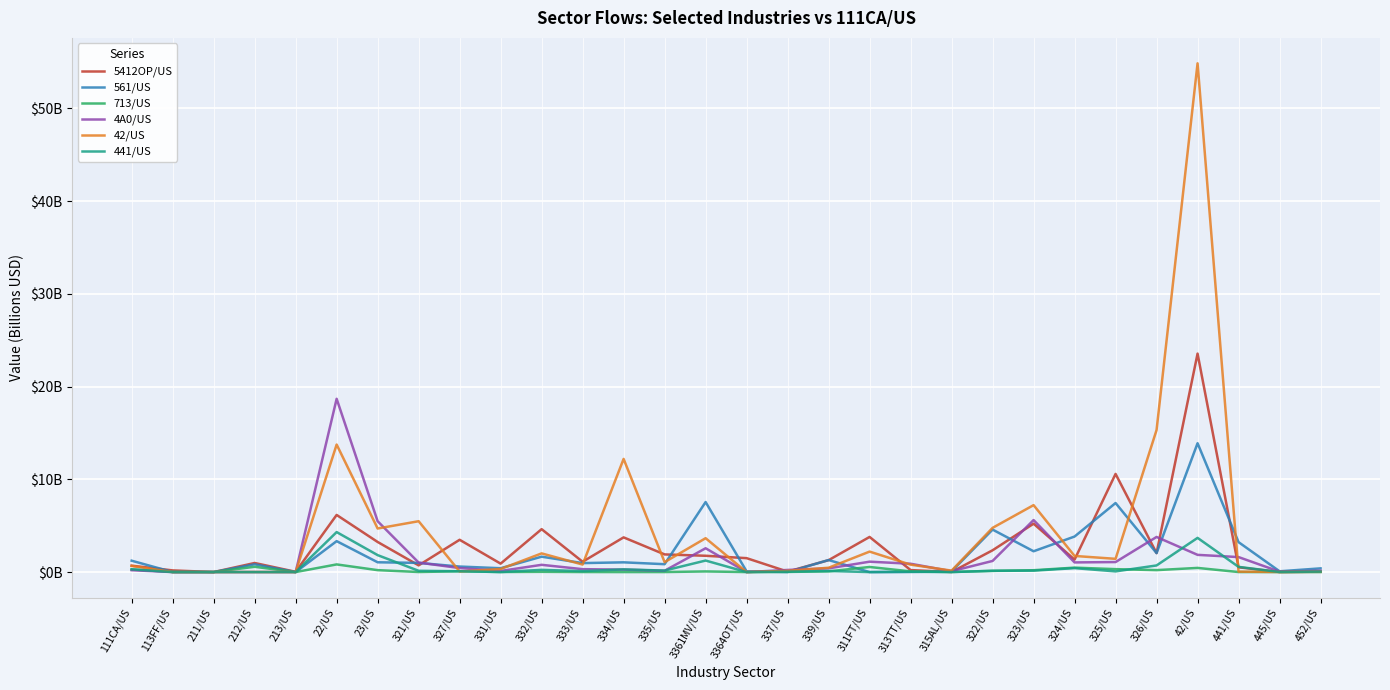

After their last crossing, which series has the higher values: 5412OP/US or 4A0/US?

4A0/US